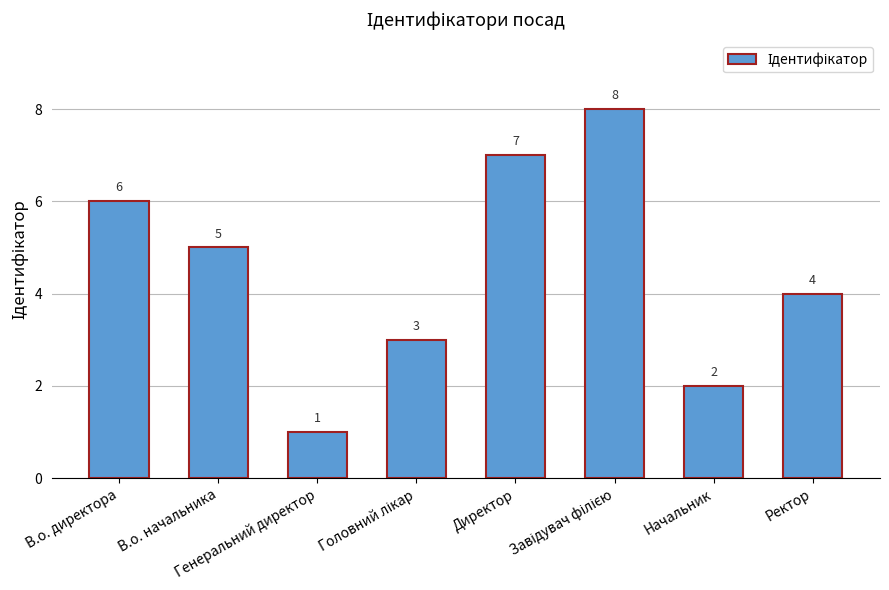

How many values are between 3 and 7?

5